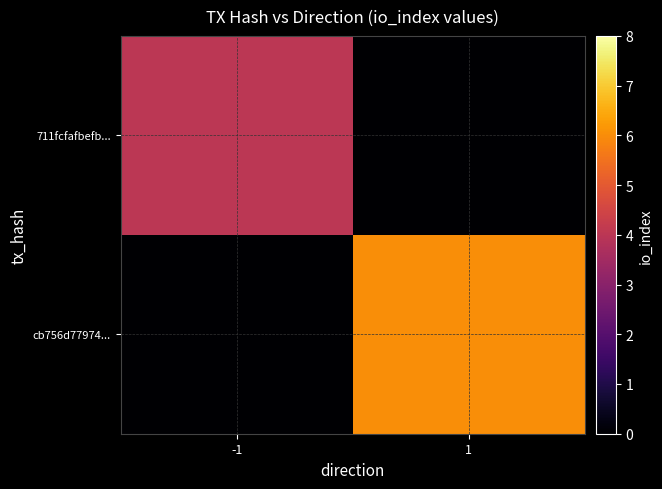

At how many categories does at least one series exceed 0?

2